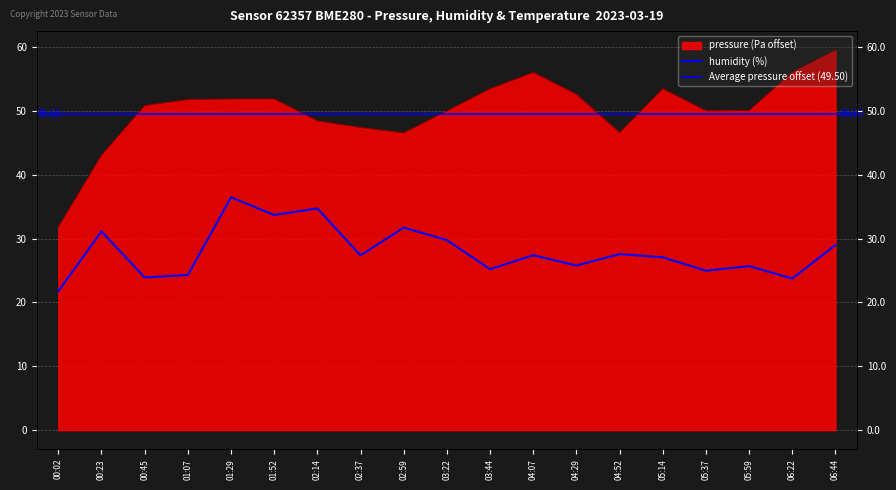

How many lines are shown in the chart?

2